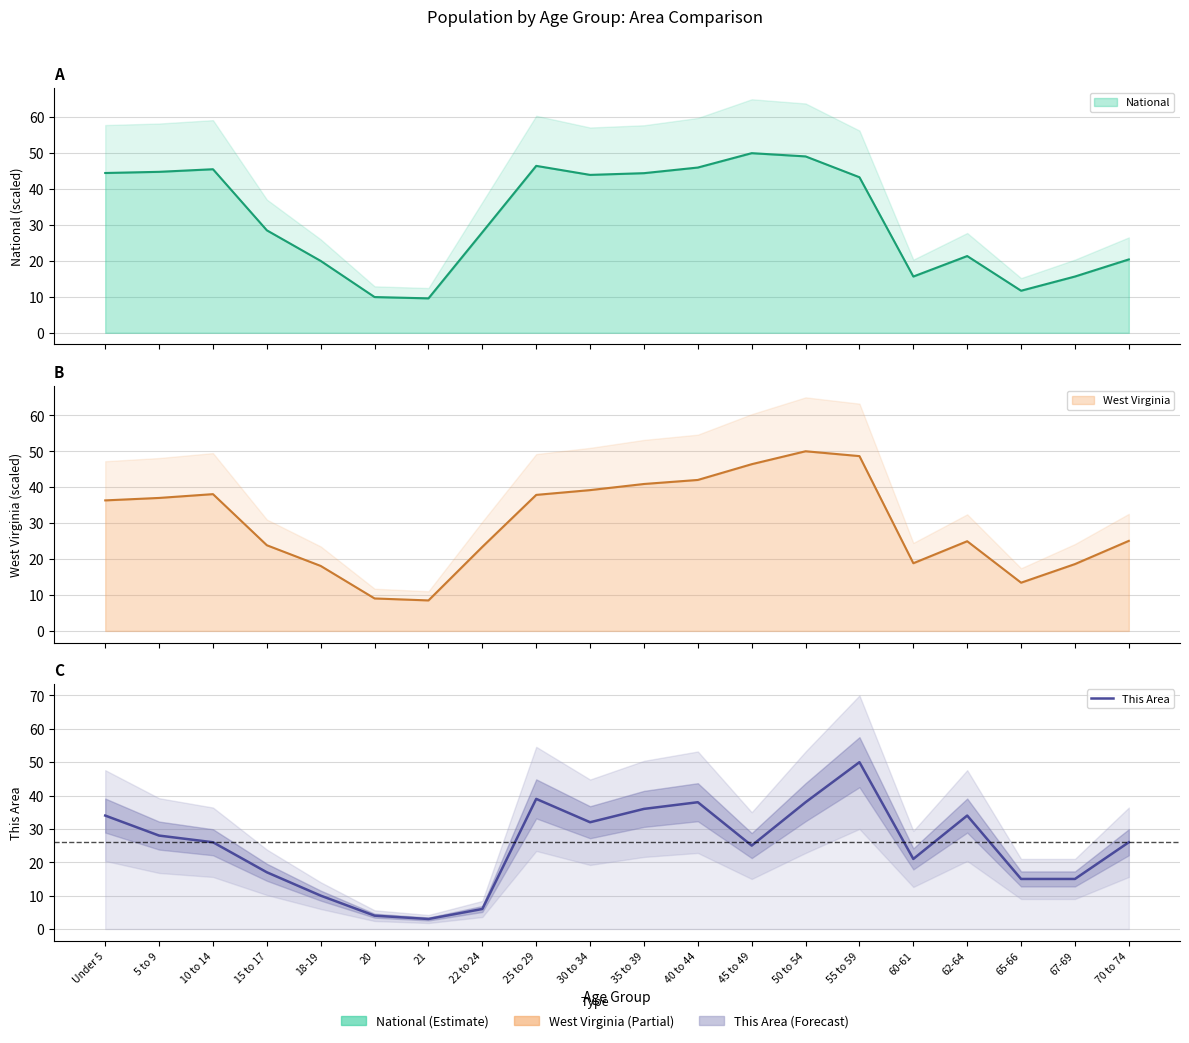

What is the label of the 2nd point from the left?

5 to 9